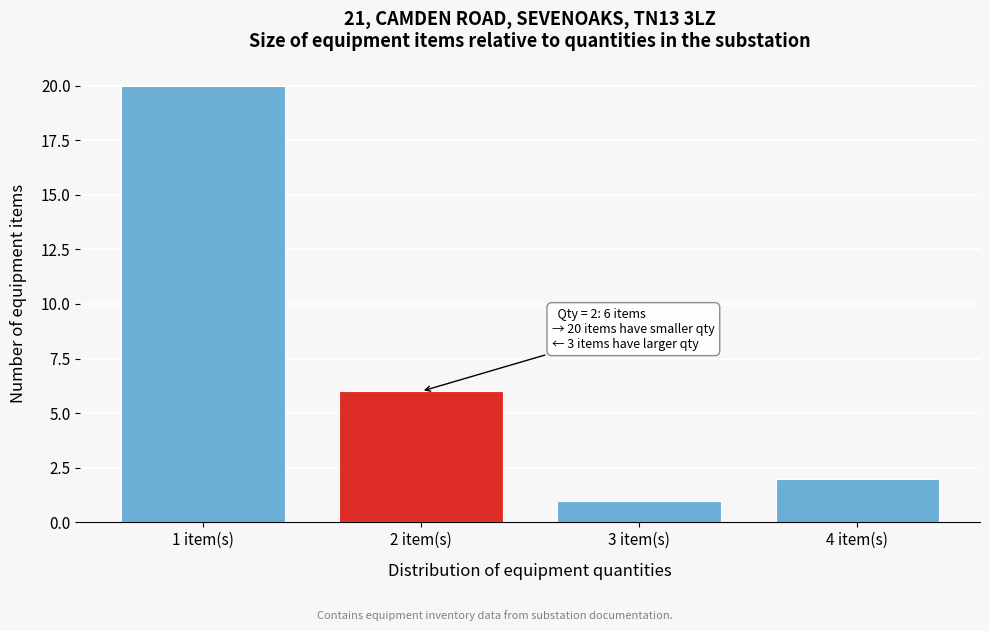

Reading right to left, what are all the values shown in this chart?

2	1	6	20